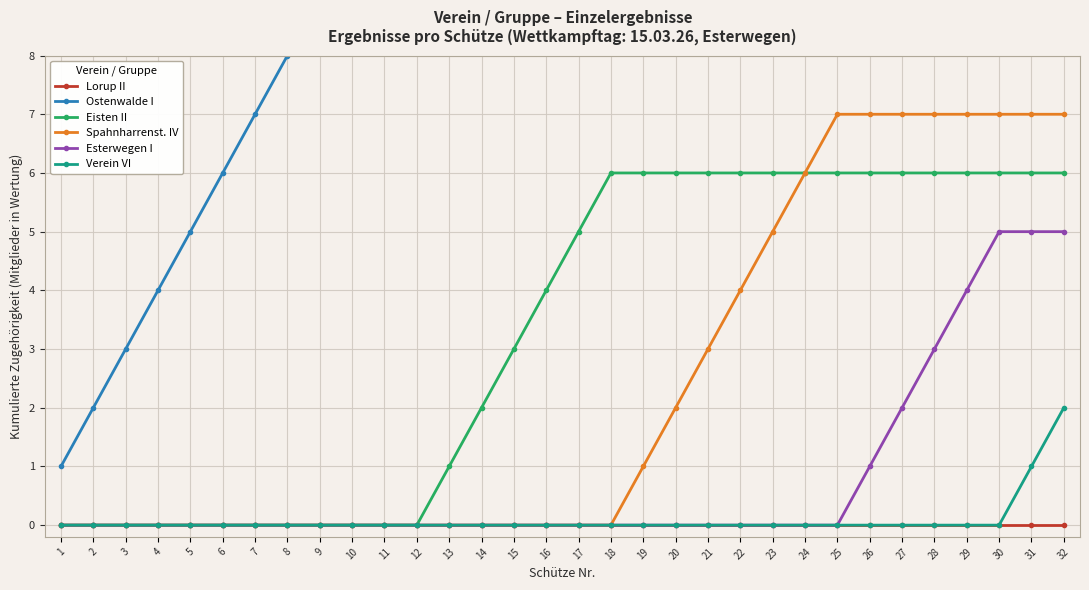

What are all the series names shown in the legend?

Lorup II, Ostenwalde I, Eisten II, Spahnharrenst. IV, Esterwegen I, Verein VI